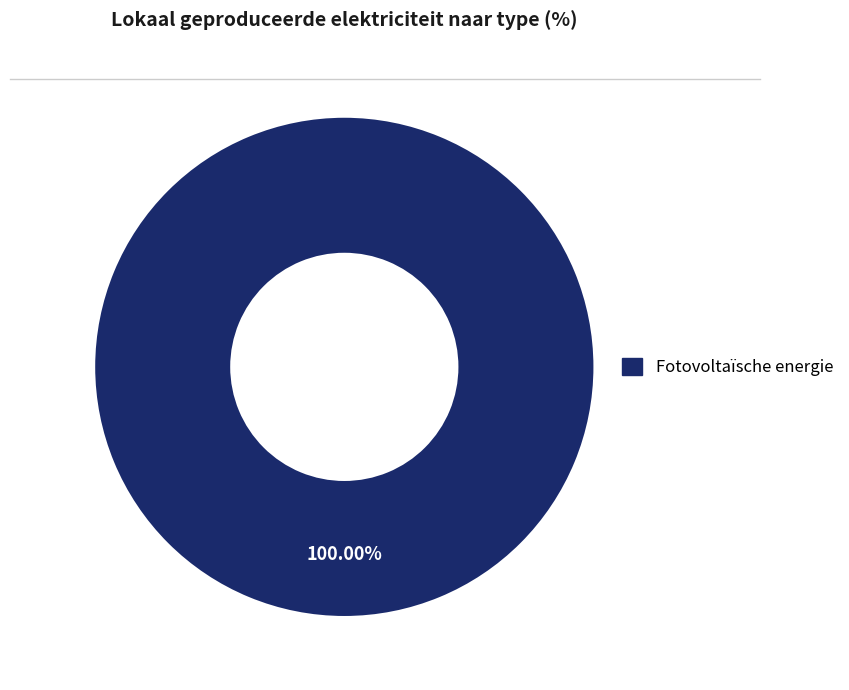

Does any single category account for the majority?

Yes